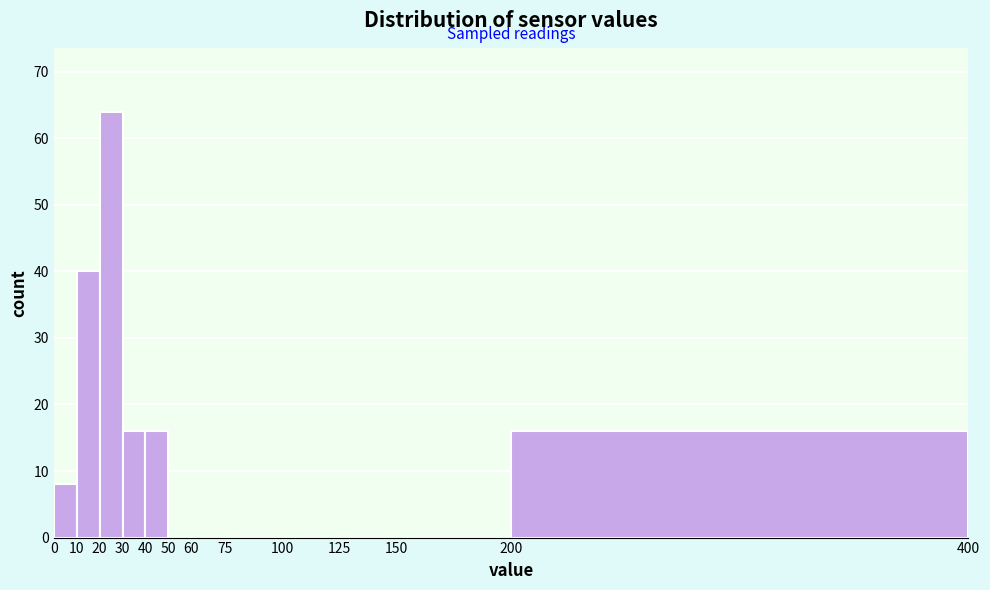

Reading left to right, transcribe this chart: for each bar, give the range it covers on the x-axis and its height. The values are not printed on the chart, so give them approximately, as read against the axis.

0 to 10: 8
10 to 20: 40
20 to 30: 64
30 to 40: 16
40 to 50: 16
50 to 60: 0
60 to 75: 0
75 to 100: 0
100 to 125: 0
125 to 150: 0
150 to 200: 0
200 to 400: 16